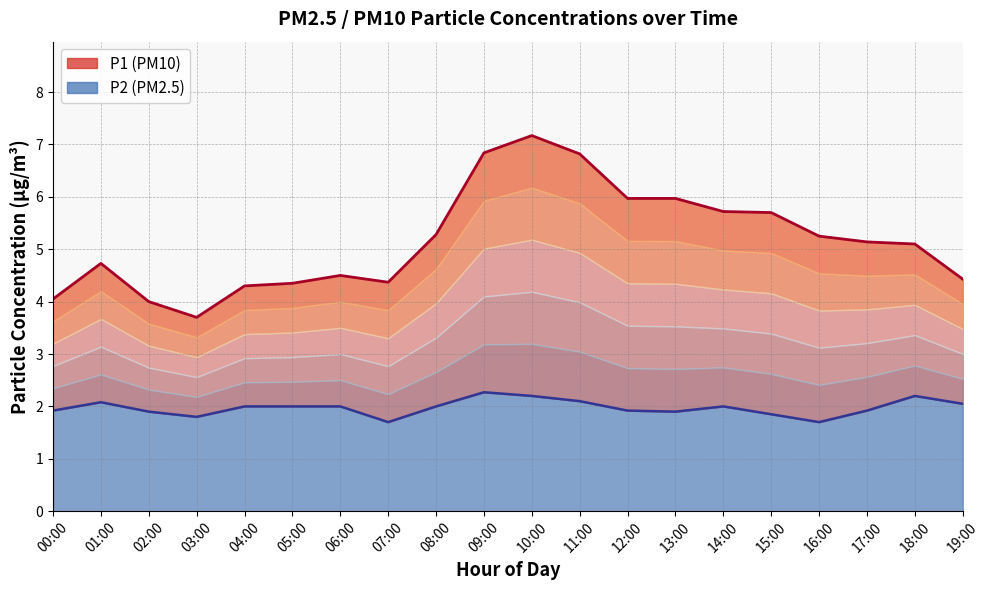

Reading left to right, what are all the values shown in this chart?

P1: 4.0	4.7	4.0	3.7	4.3	4.3	4.5	4.4	5.3	6.8	7.2	6.8	6.0	6.0	5.7	5.7	5.2	5.1	5.1	4.4
P2: 1.9	2.1	1.9	1.8	2.0	2.0	2.0	1.7	2.0	2.3	2.2	2.1	1.9	1.9	2.0	1.9	1.7	1.9	2.2	2.0